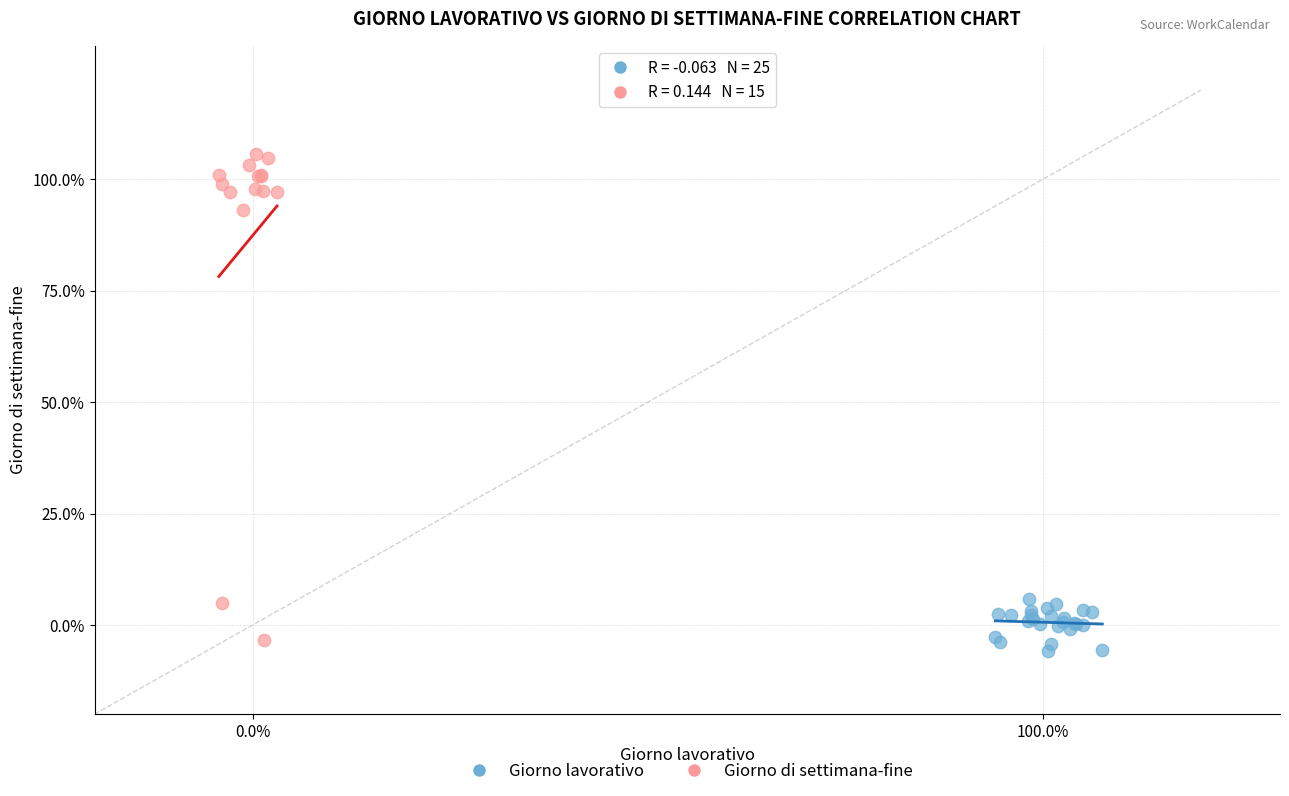

Which series contains the lowest Y value?

Giorno lavorativo